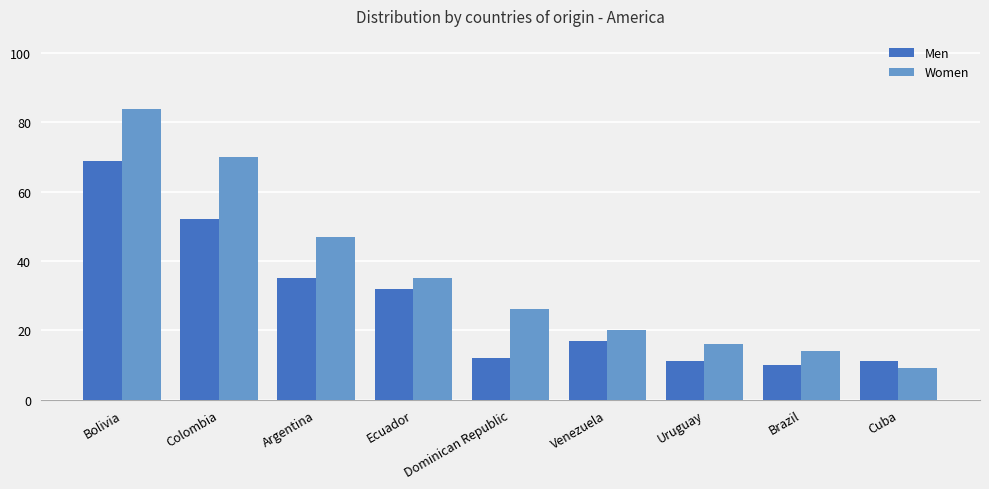

What is the sum of all Women values?

321